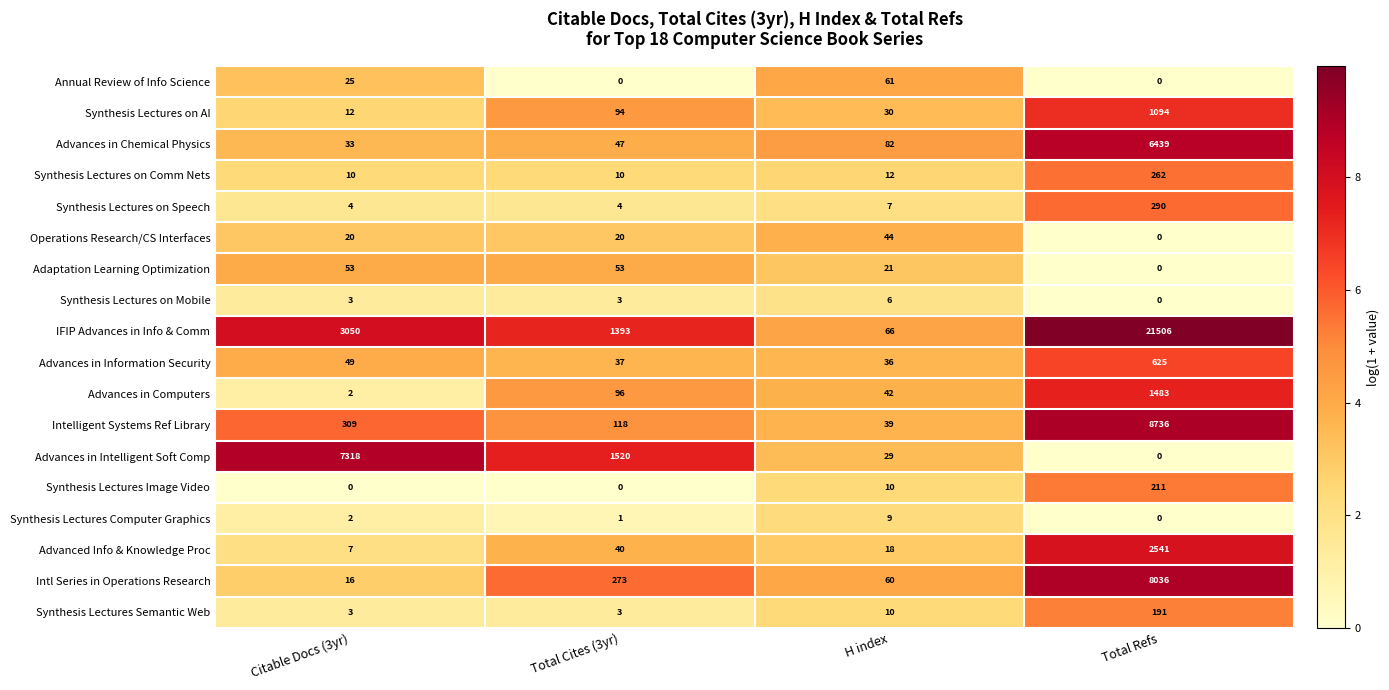

Is it true that Advances in Information Security equals 49 at Citable Docs (3yr)?

True